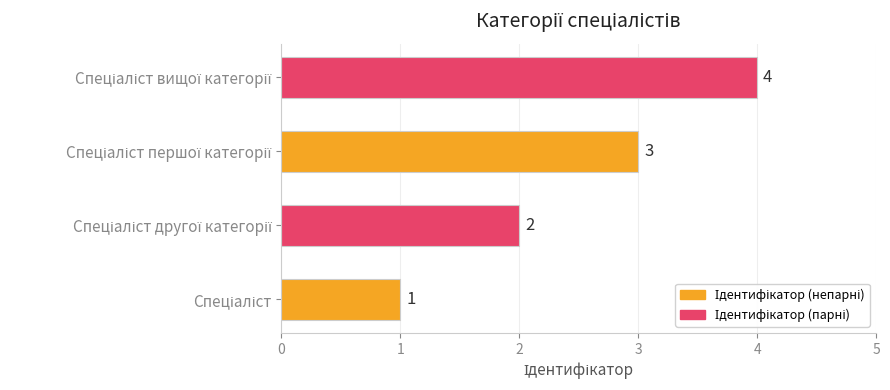

How many values are between 2 and 4?

3